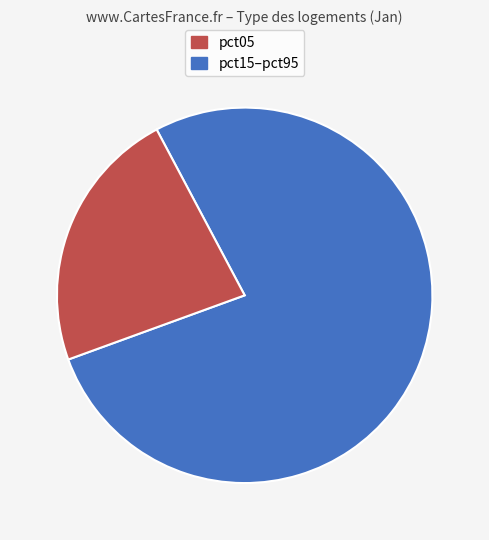

Is there any slice that represents more than half of the pie?

Yes